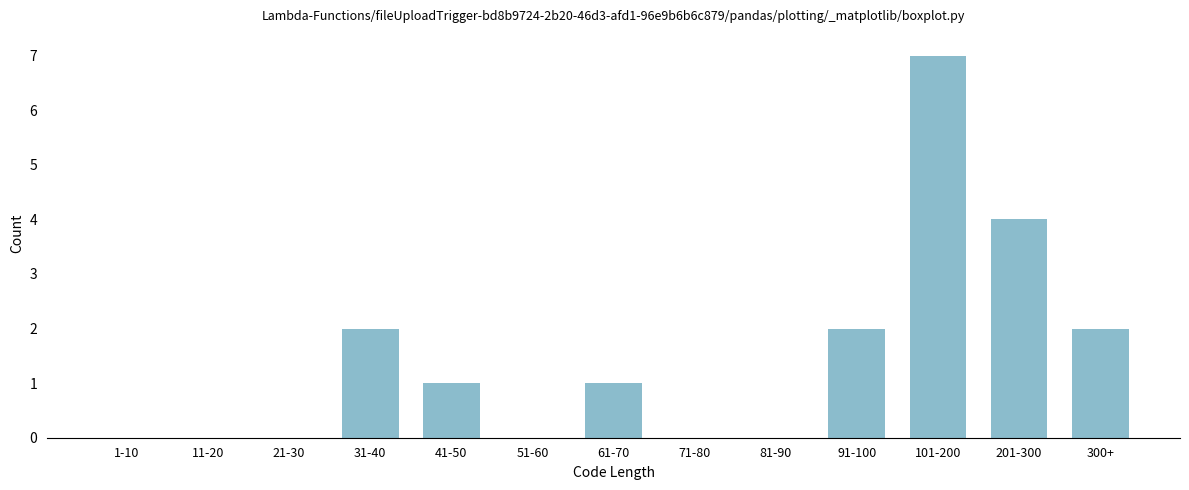

Reading left to right, list all the values displayed in this chart.

1-10=0	11-20=0	21-30=0	31-40=2	41-50=1	51-60=0	61-70=1	71-80=0	81-90=0	91-100=2	101-200=7	201-300=4	300+=2